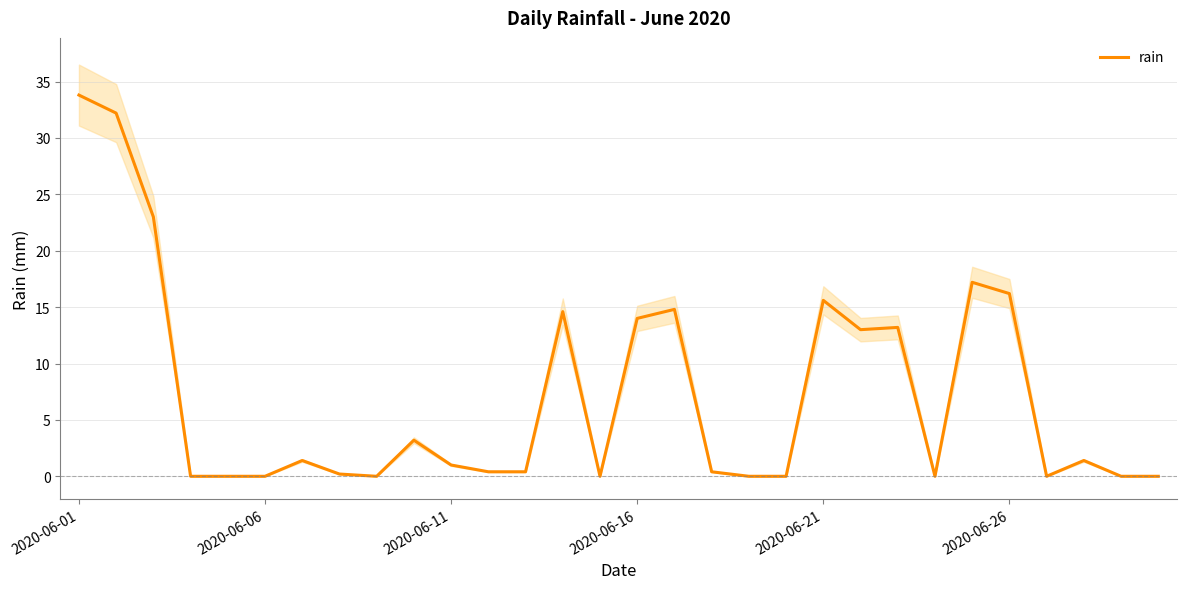

Which category has the highest value in the rain series?

2020-06-01